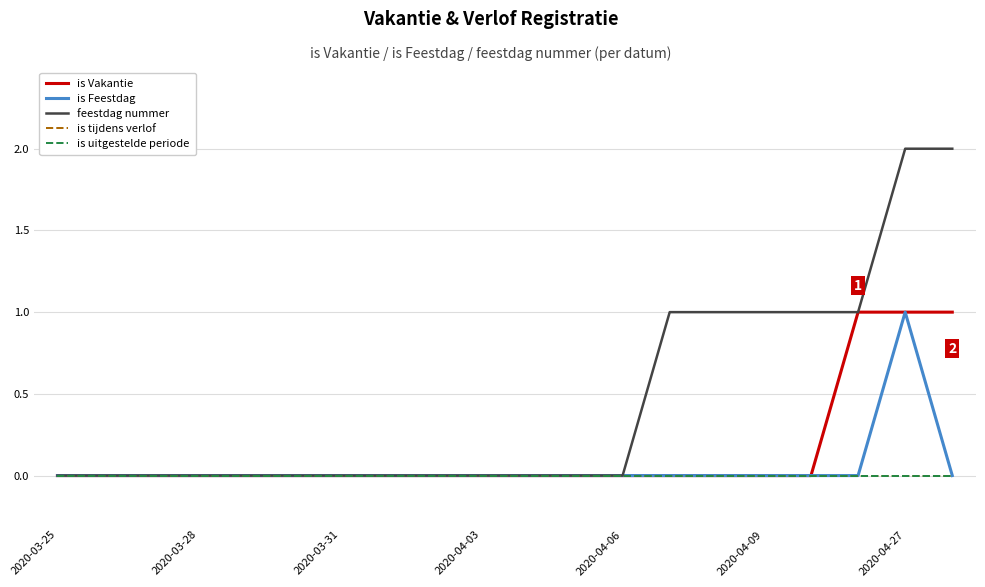

Which series has the largest range (max minus min)?

feestdag nummer